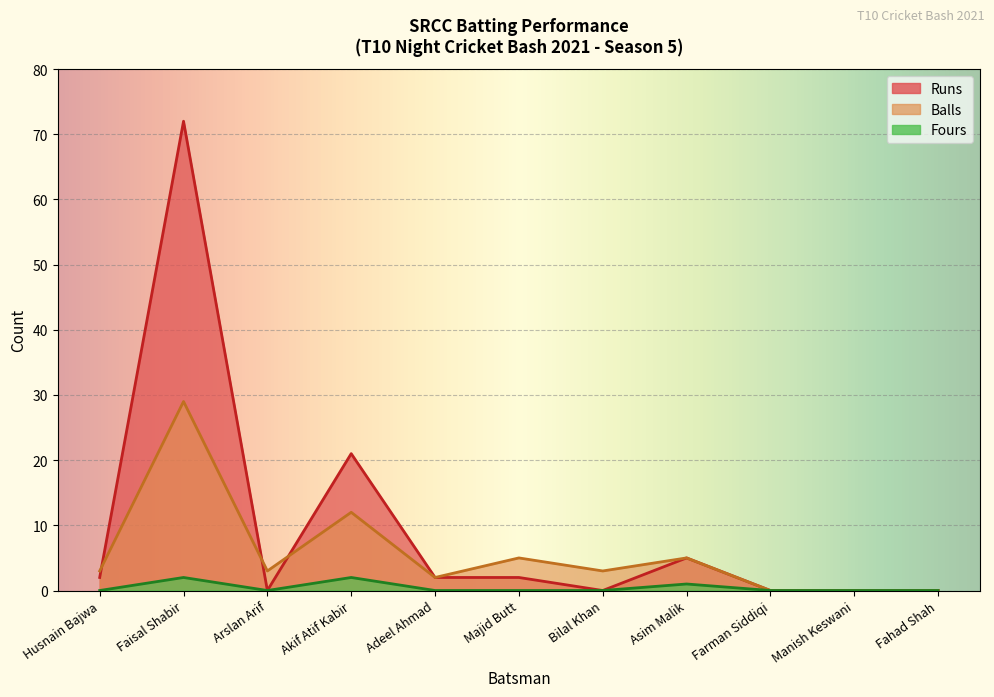

Is it true that Fours equals 0 at Farman Siddiqi?

True